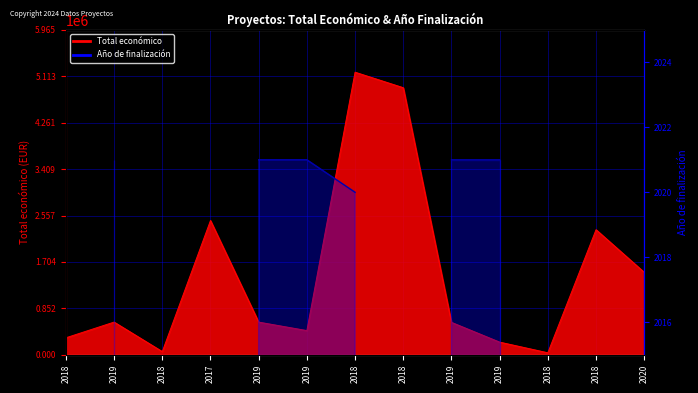

What is the label of the 11th point from the right?

2018